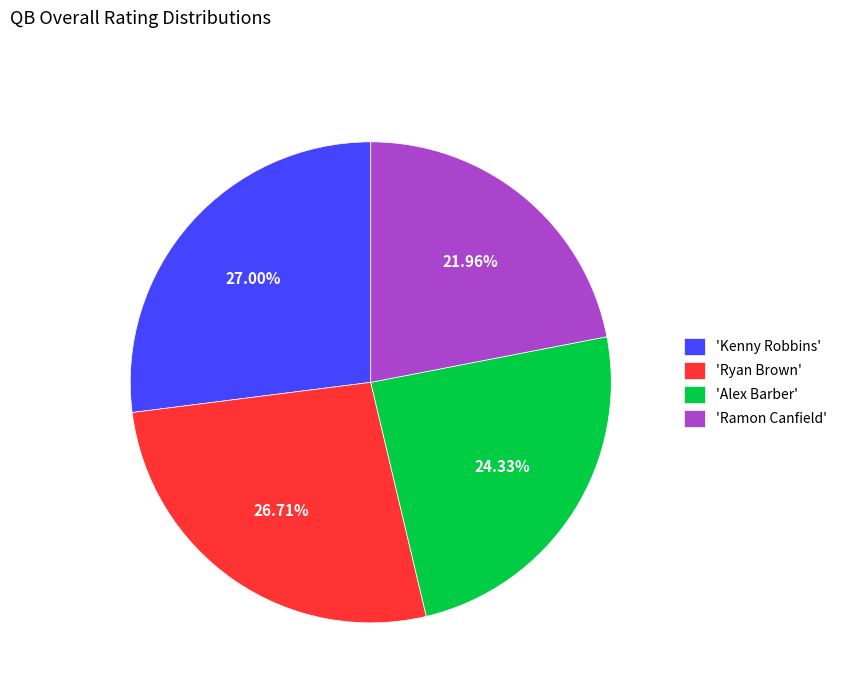

What is the ratio of the value at 'Ramon Canfield' to the value at 'Kenny Robbins'?

0.8